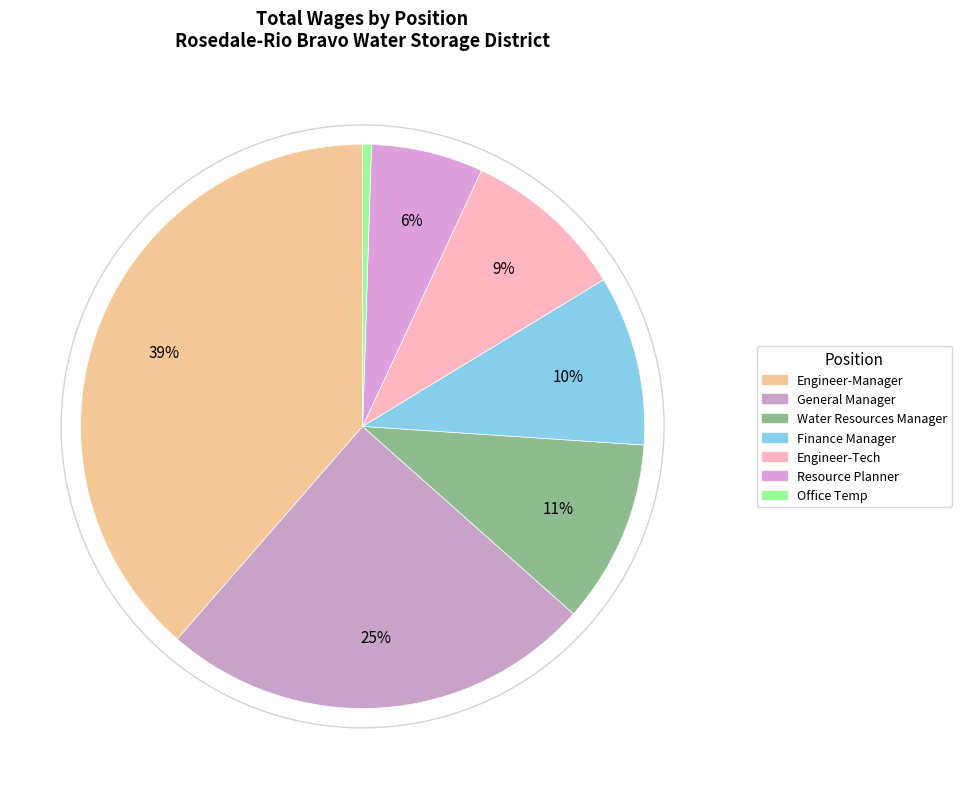

How many segments does this pie chart have?

7